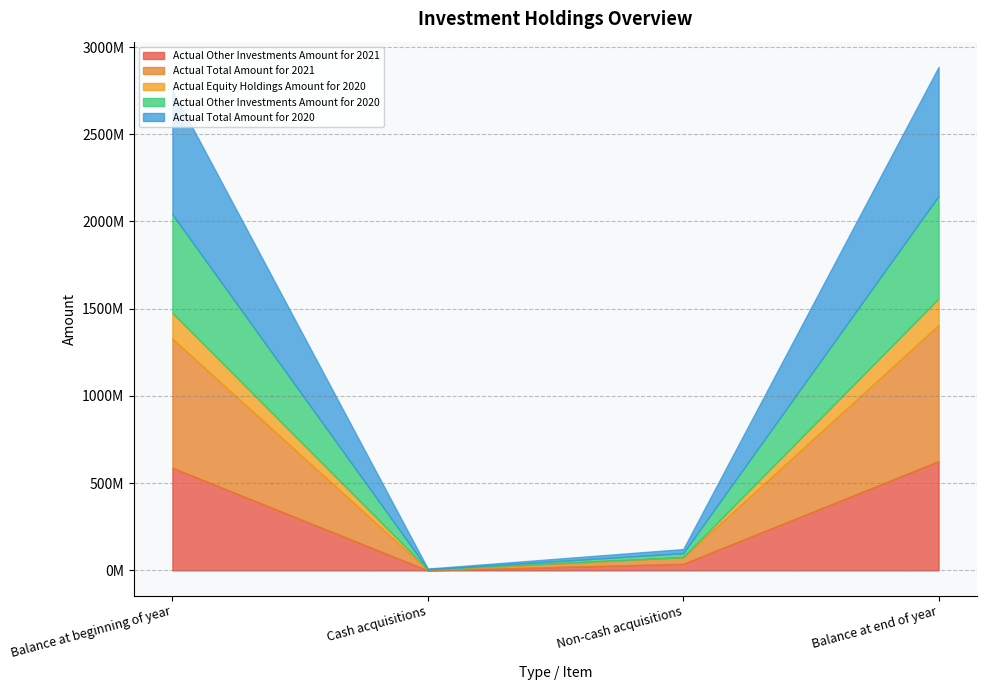

Reading left to right, transcribe all the data shown in this chart.

Actual Other Investments Amount for 2021: 588512179	0	37780229	626292408
Actual Total Amount for 2021: 739889311	2593742	37780229	780263282
Actual Equity Holdings Amount for 2020: 147449916	3927216	0	151377132
Actual Other Investments Amount for 2020: 565183137	0	23329042	588512179
Actual Total Amount for 2020: 712633053	3927216	23329042	739889311